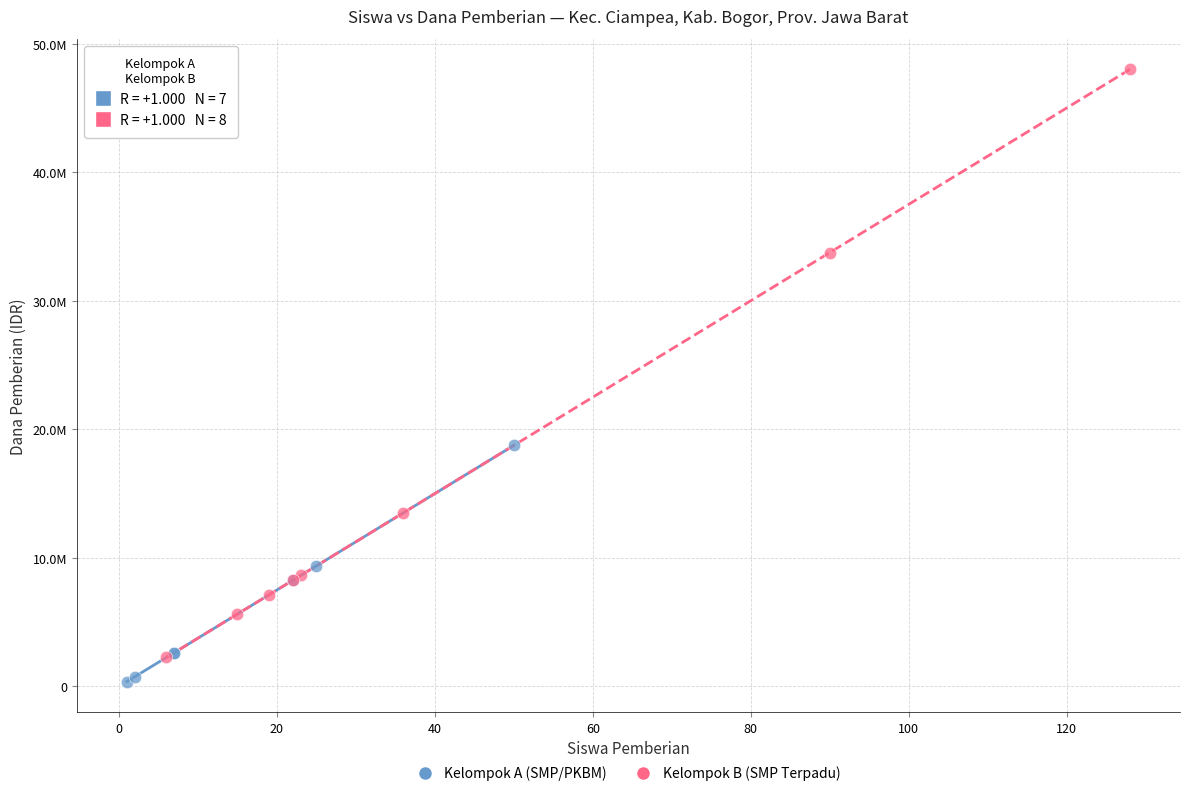

Which series contains the highest Y value?

Kelompok B (SMP Terpadu)